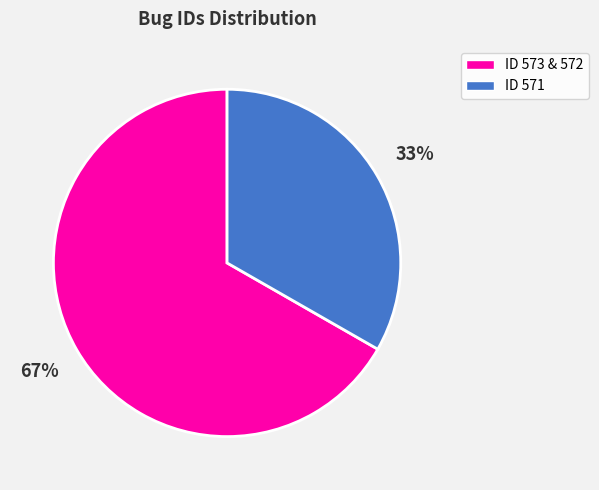

To the nearest percent, what is the average slice percentage?

50%